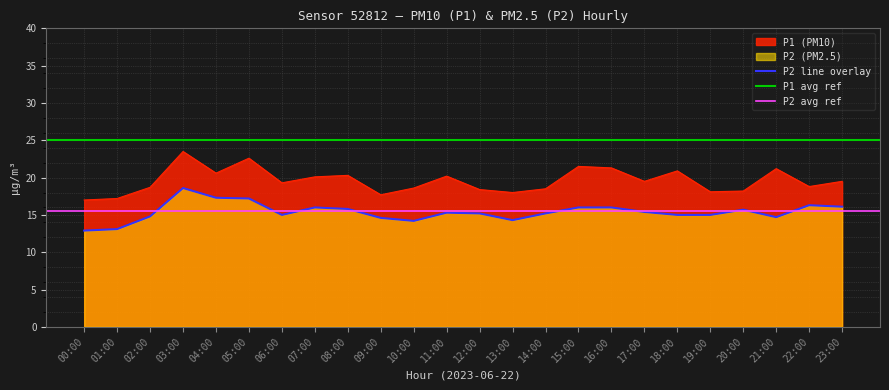

The value of P1 (PM10) at 13:00 is 30.4. True or false?

False